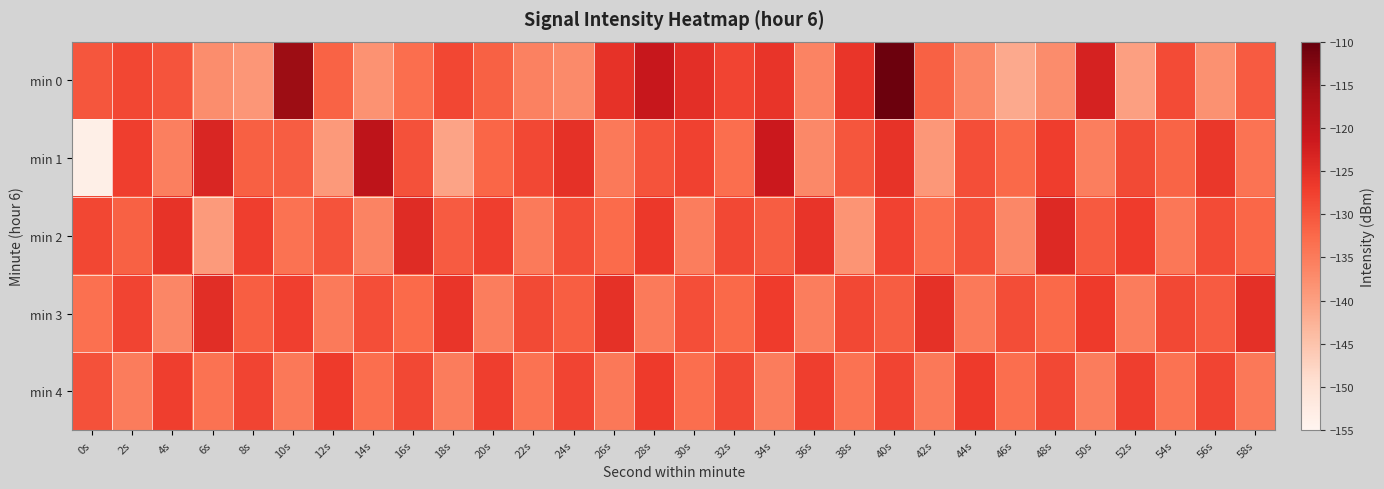

Which category has the highest value across all series?

40s